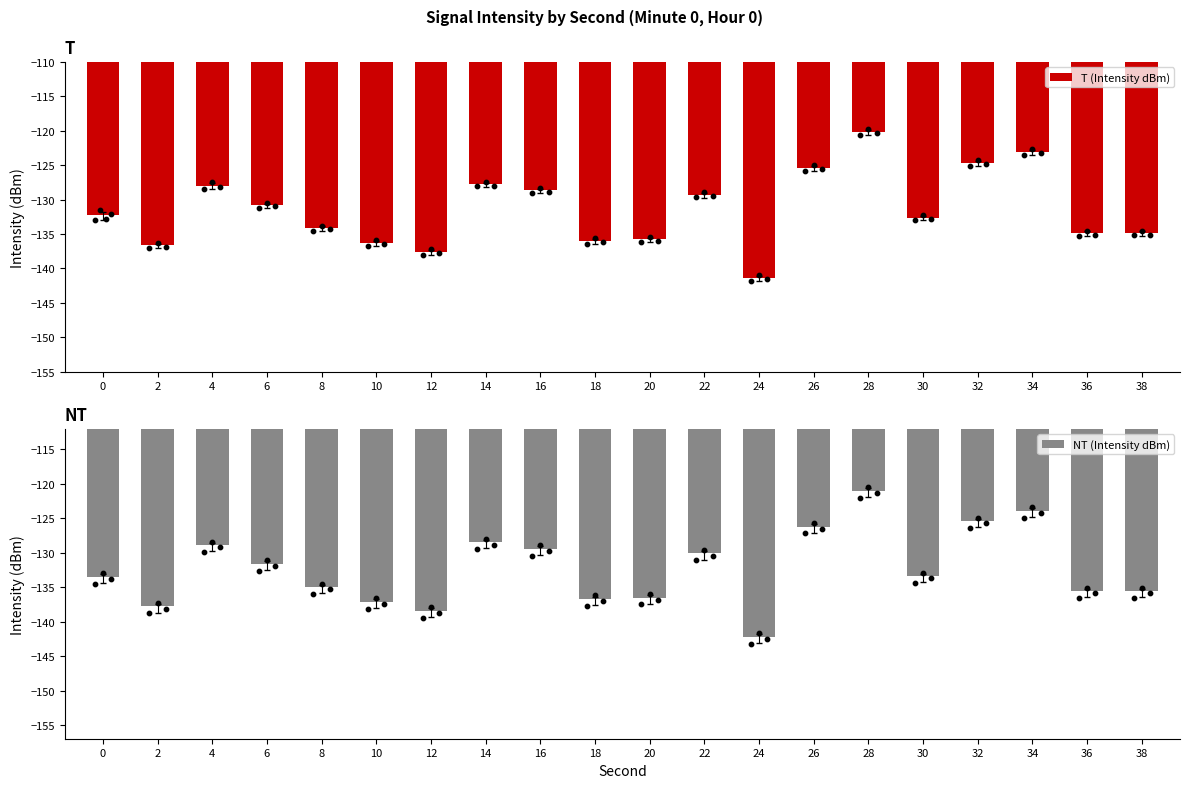

At how many categories does at least one series exceed -132?

9